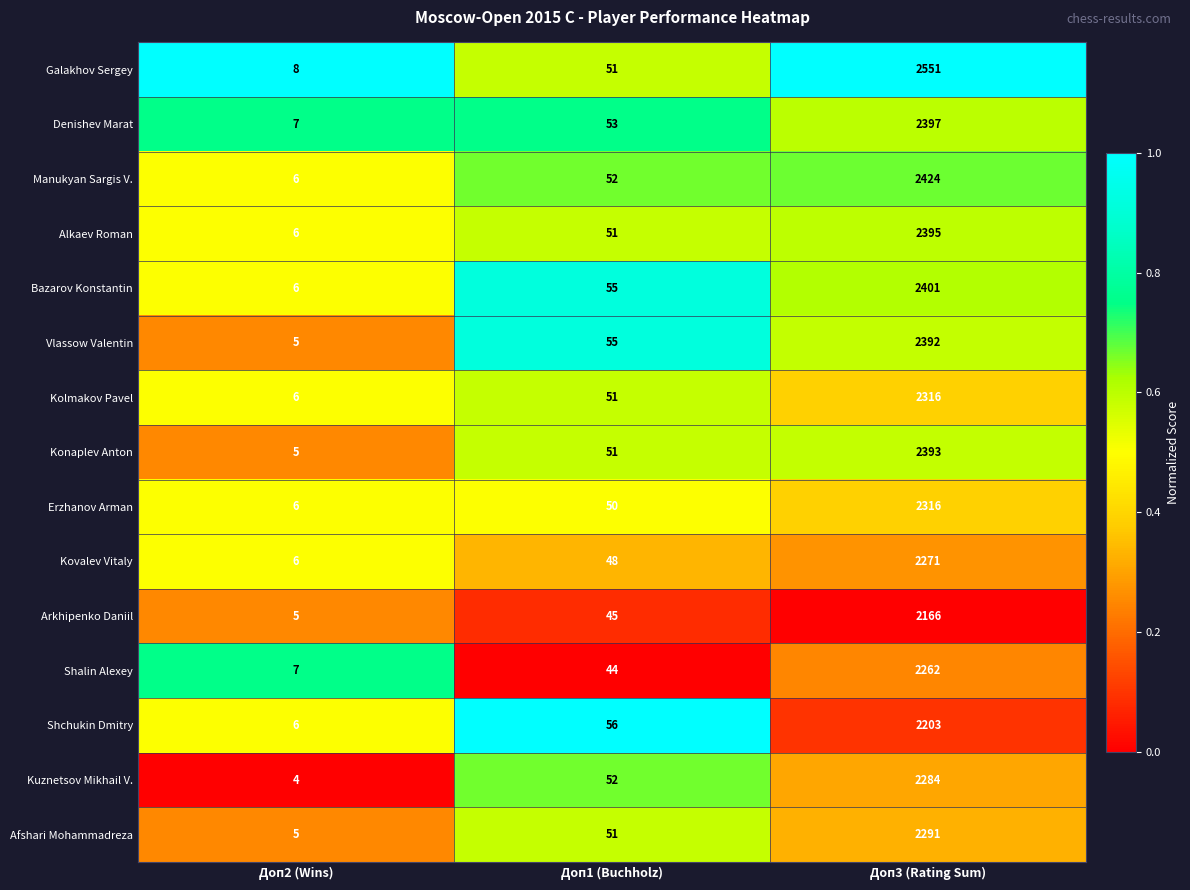

What value does the Manukyan Sargis V. series have at Доп2 (Wins), to the nearest 10?

10